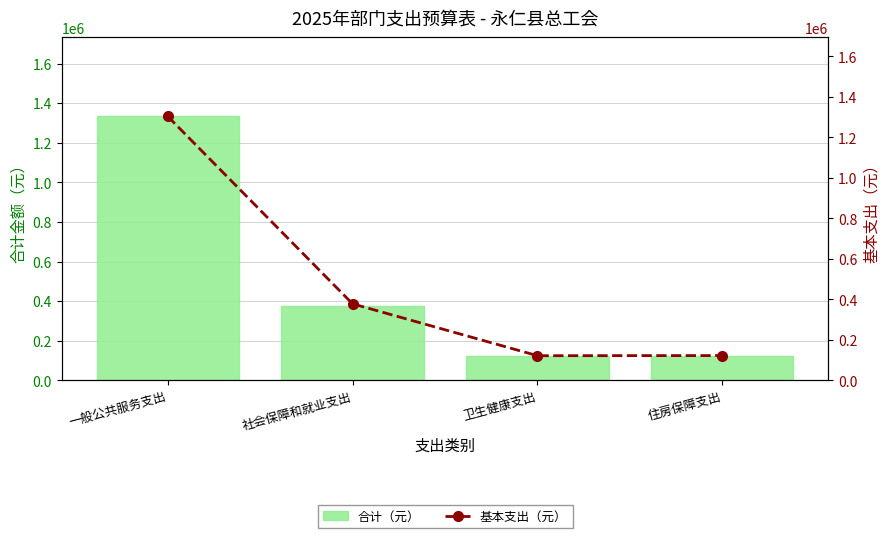

Where does the 合计（元） series first go above 377699?

一般公共服务支出